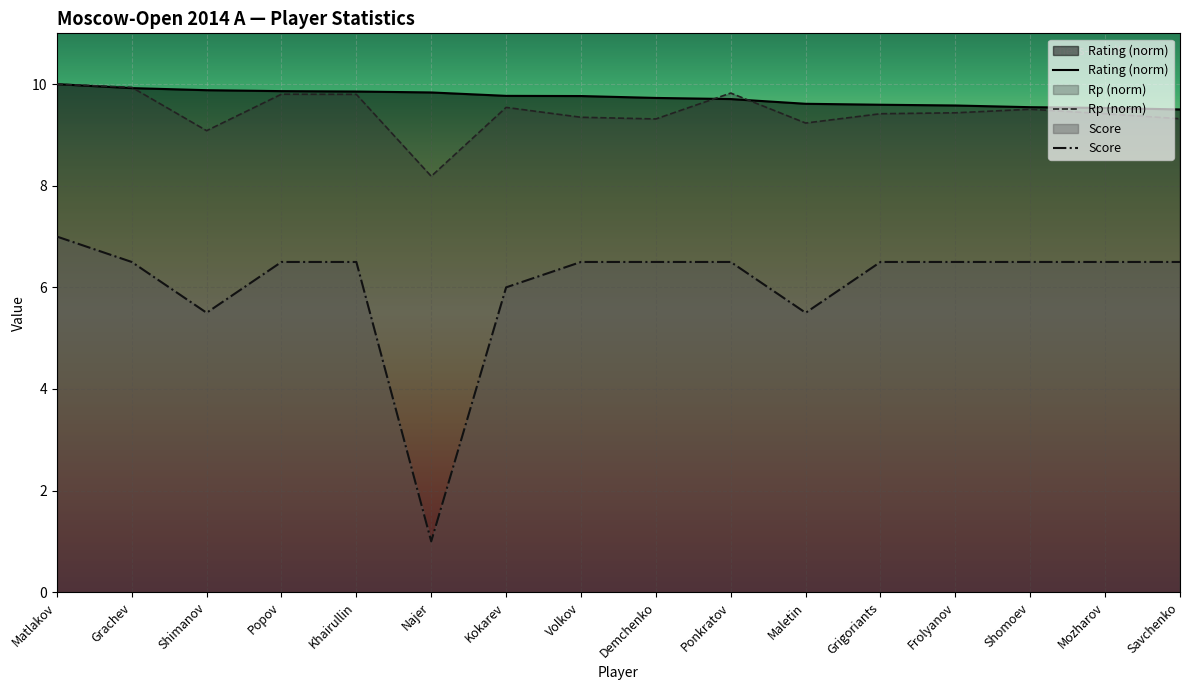

Reading left to right, transcribe all the data shown in this chart.

Rating: 10.0	9.9	9.9	9.9	9.9	9.8	9.8	9.8	9.7	9.7	9.6	9.6	9.6	9.5	9.5	9.5
Score: 7.0	6.5	5.5	6.5	6.5	1.0	6.0	6.5	6.5	6.5	5.5	6.5	6.5	6.5	6.5	6.5
Rp: 10.0	9.9	9.1	9.8	9.8	8.2	9.5	9.3	9.3	9.8	9.2	9.4	9.4	9.5	9.4	9.3